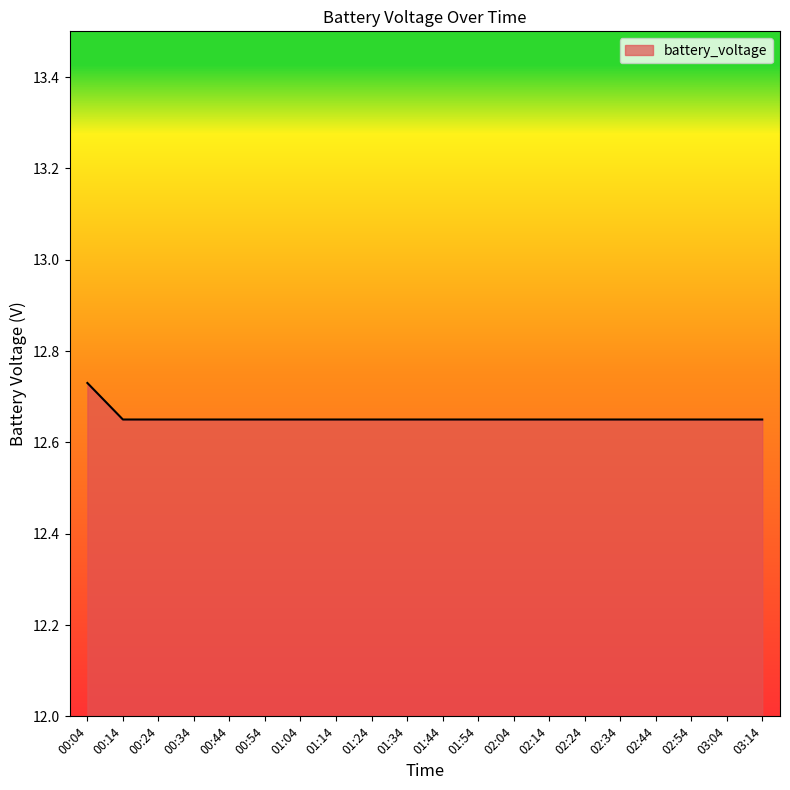

Approximately how many times larger is the value at 02:24 compared to 00:34?

1.0